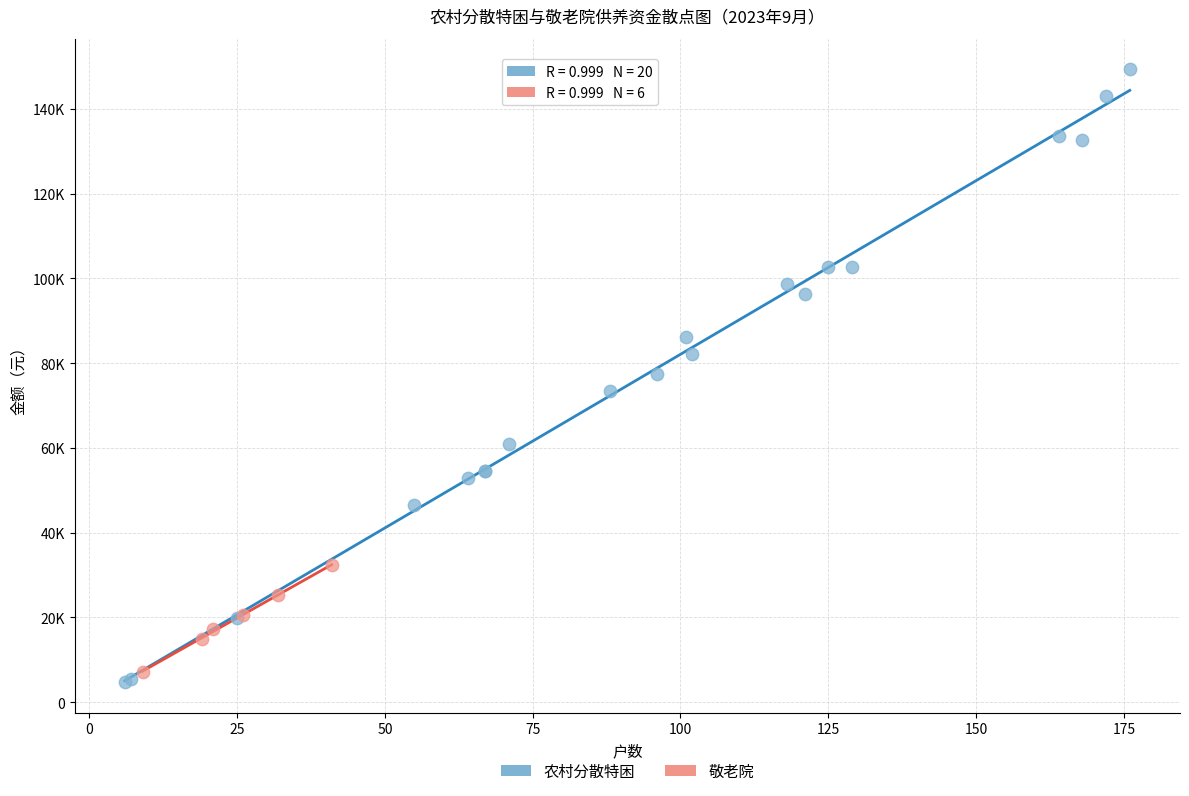

What are all the series names shown in the legend?

农村分散特困, 敬老院